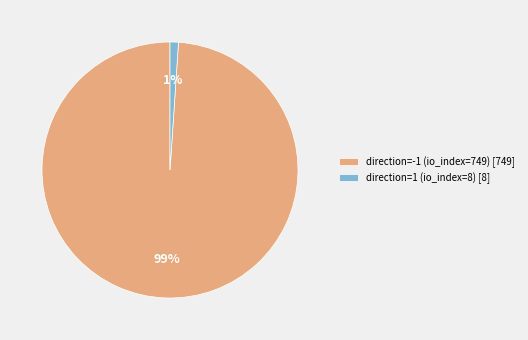

Rank the categories by value from lowest to highest.

direction=1 (io_index=8), direction=-1 (io_index=749)